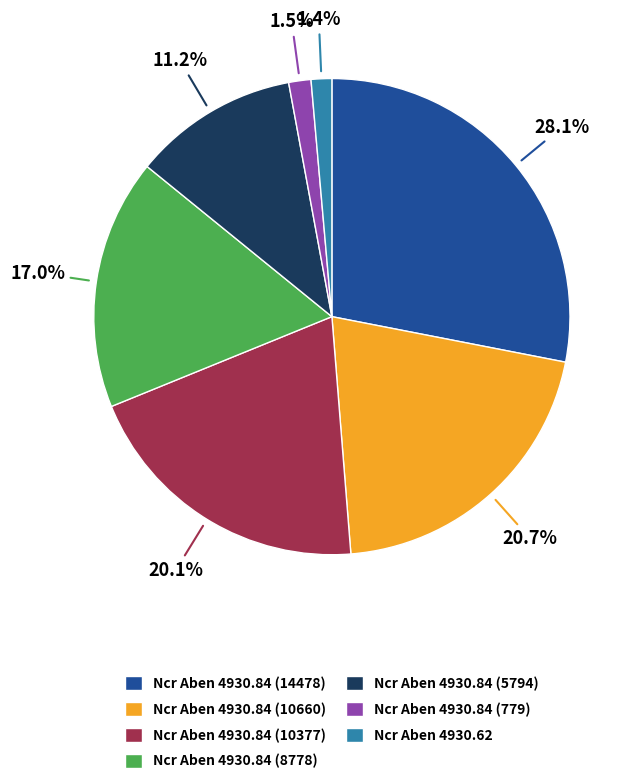

Between Ncr Aben 4930.84 (14478) and Ncr Aben 4930.84 (8778), which is larger?

Ncr Aben 4930.84 (14478)